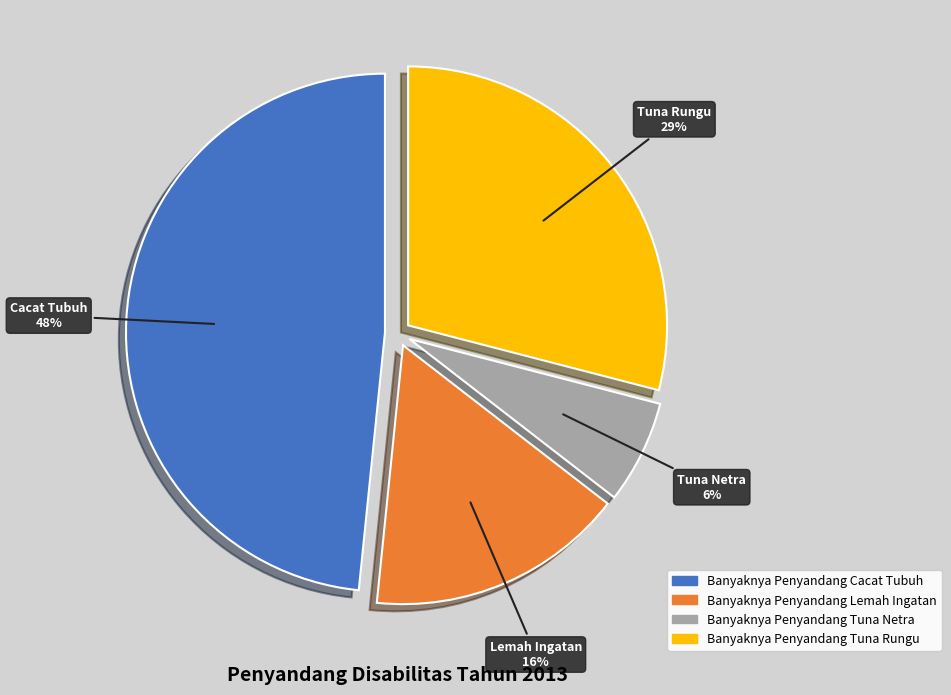

Do Banyaknya Penyandang Cacat Tubuh and Banyaknya Penyandang Tuna Netra together represent more than half of the pie?

Yes